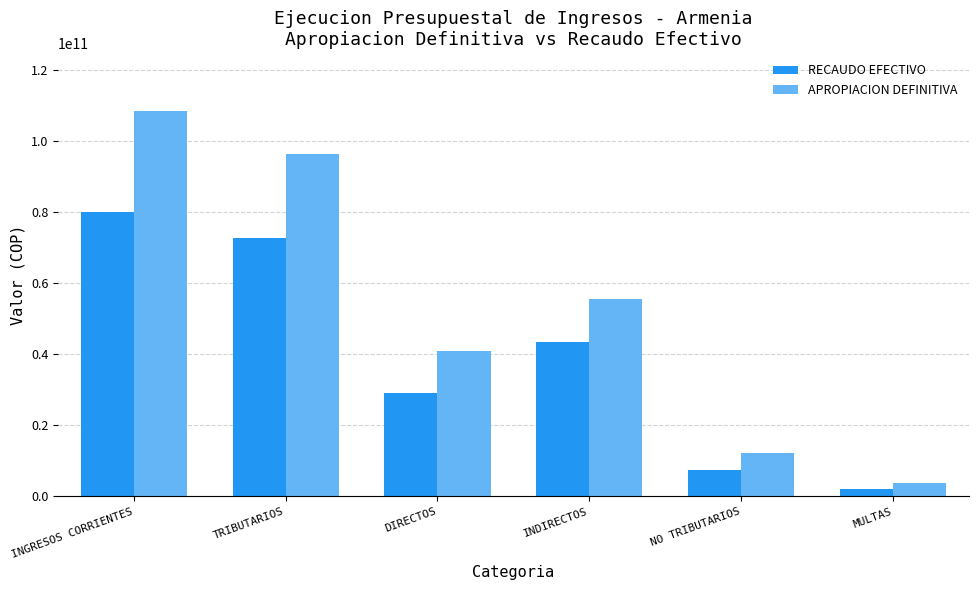

How many data points in APROPIACION DEFINITIVA are less than 55499214234?

3